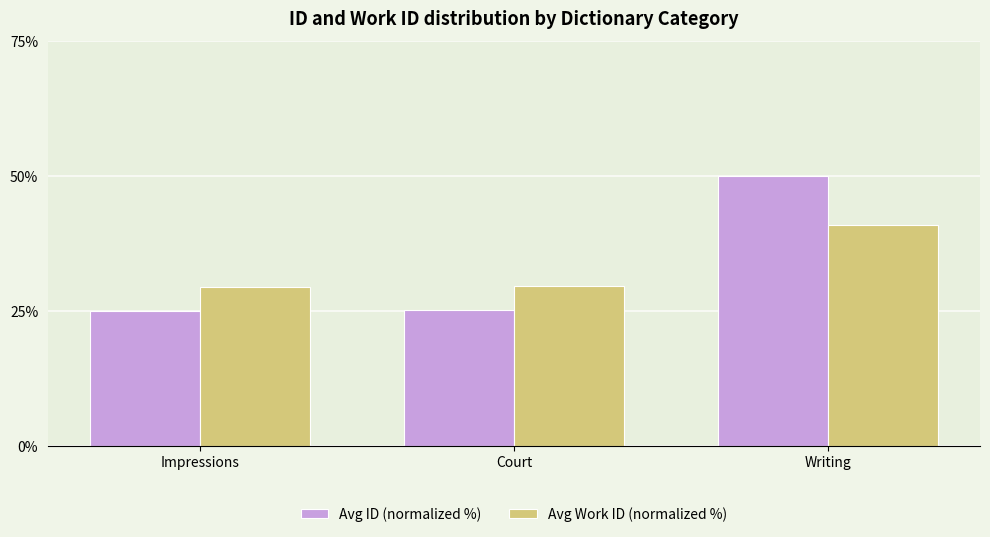

The value of Avg ID (normalized %) at Writing is 20.3. True or false?

False